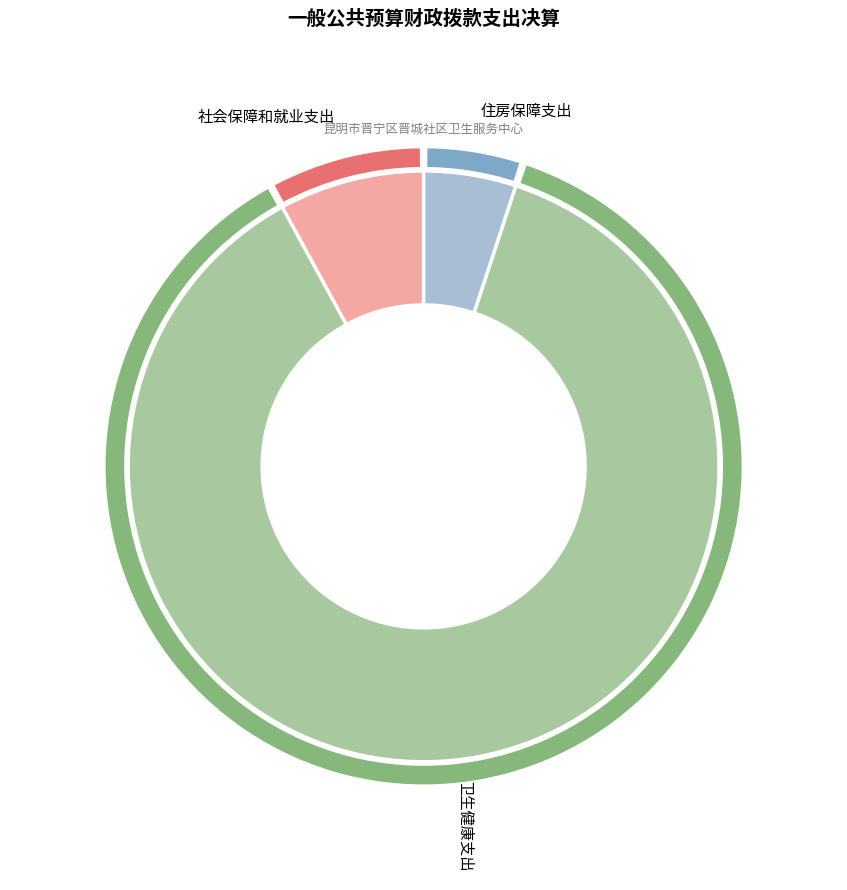

Does 卫生健康支出 represent more than half of the total?

Yes